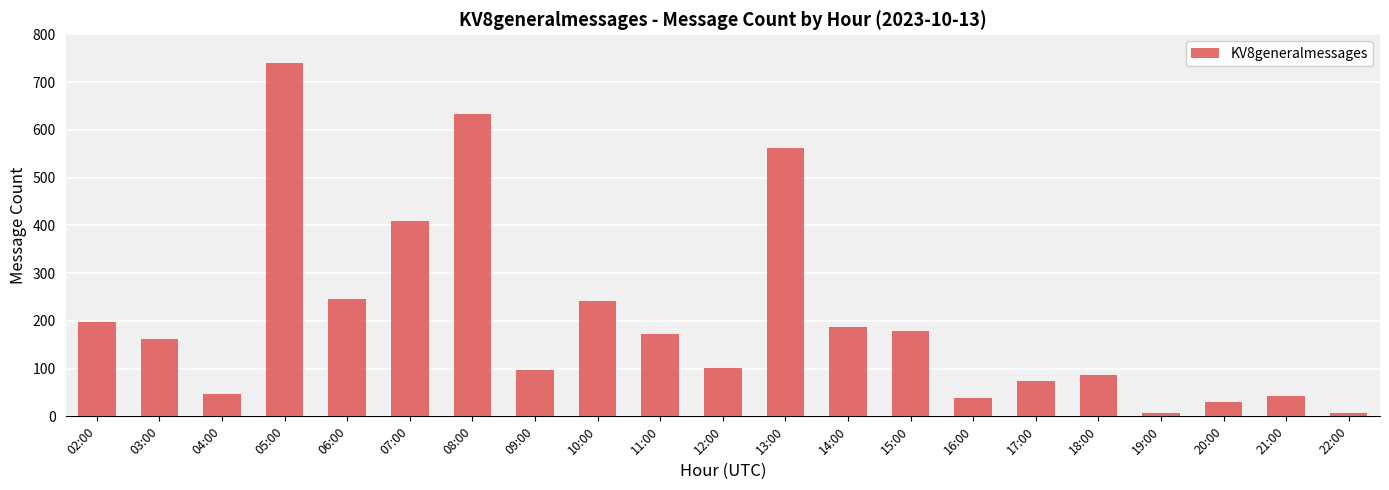

The chart shows a value of 129 at 06:00. True or false?

False